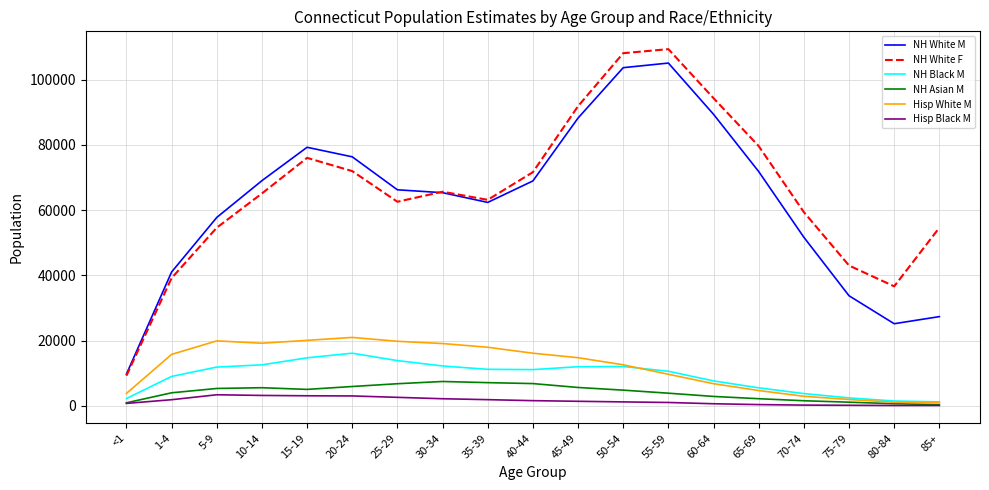

Which series has the widest spread of values?

NH White F